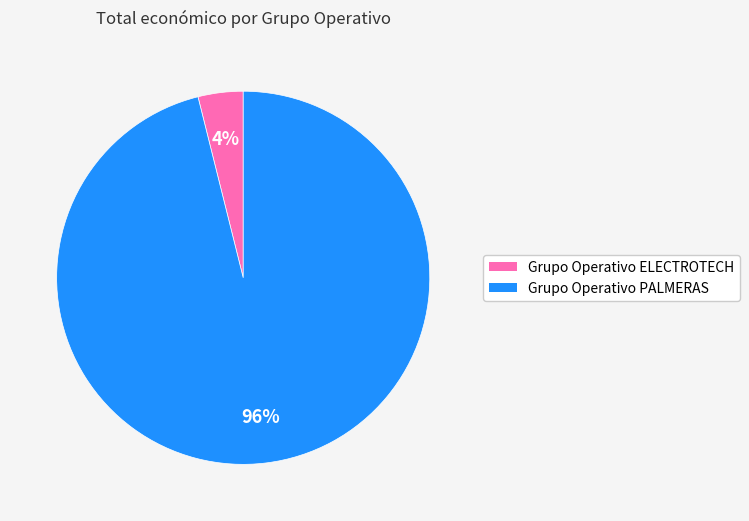

Between Grupo Operativo ELECTROTECH and Grupo Operativo PALMERAS, which is larger?

Grupo Operativo PALMERAS